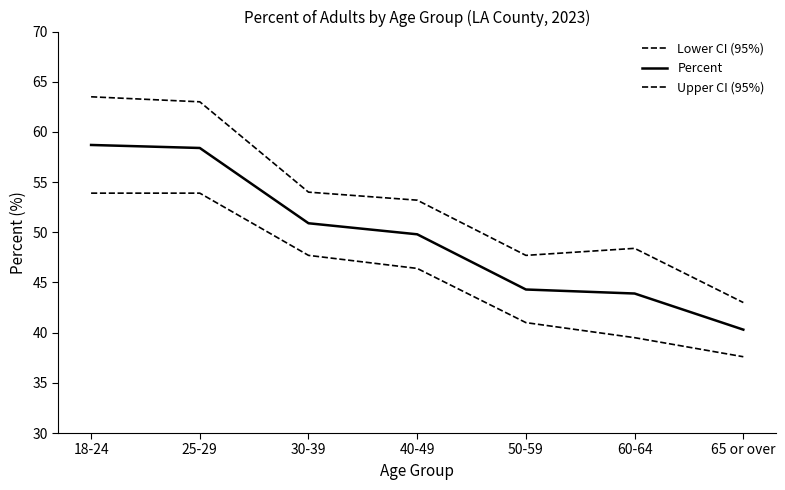

Is the value of Upper CI (95%) at 60-64 greater than the value of Lower CI (95%) at 60-64?

Yes